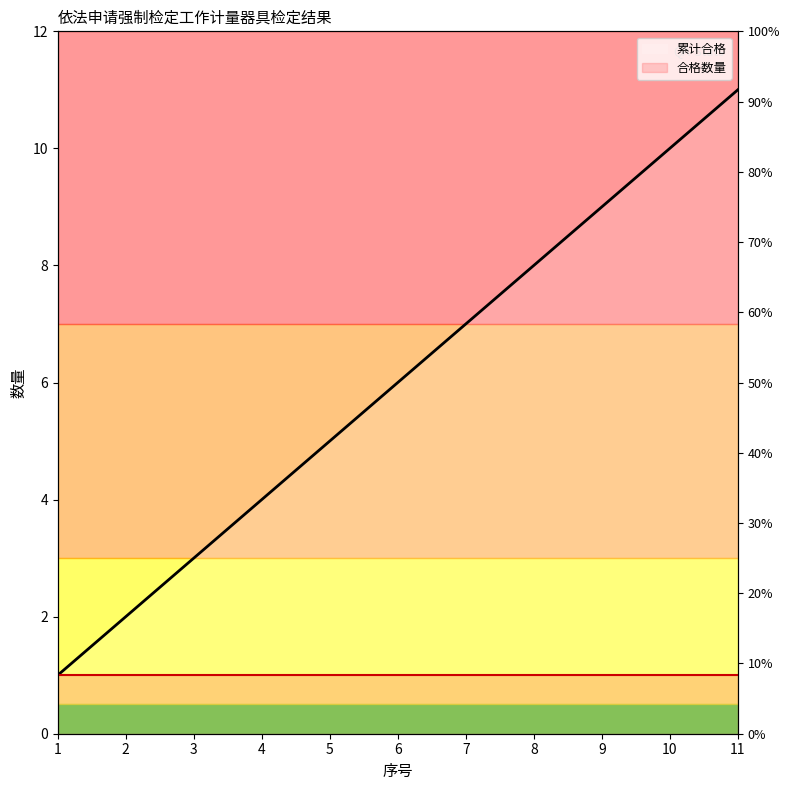

Is it true that the value at 10 is 2?

False